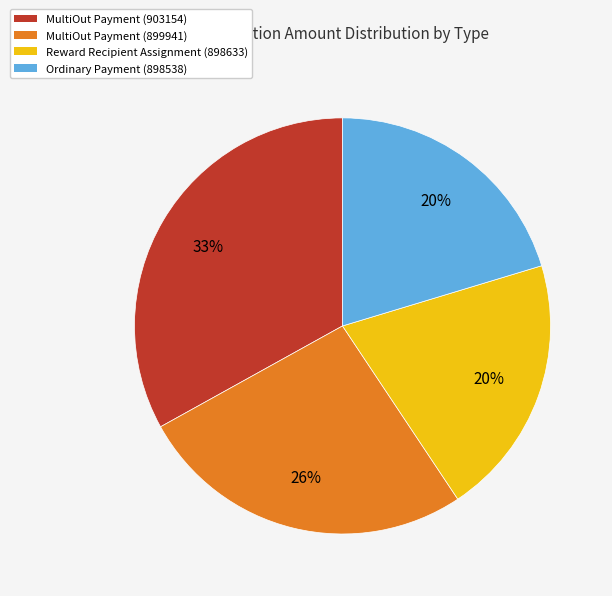

To the nearest percent, what is the difference between the MultiOut Payment (899941) and Ordinary Payment (898538) slice percentages?

6%